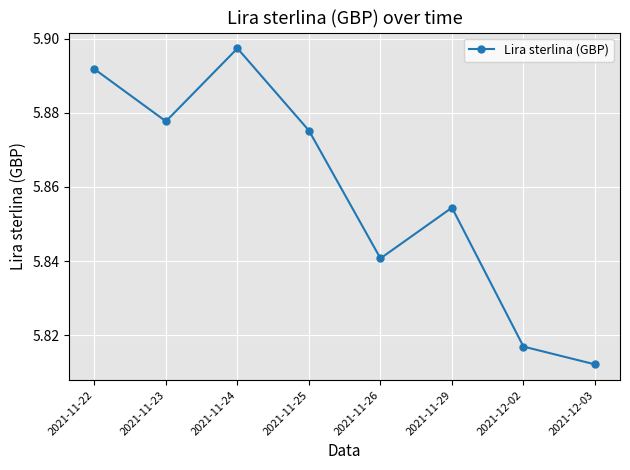

True or false: the data shows 8.9 at 2021-12-02.

False